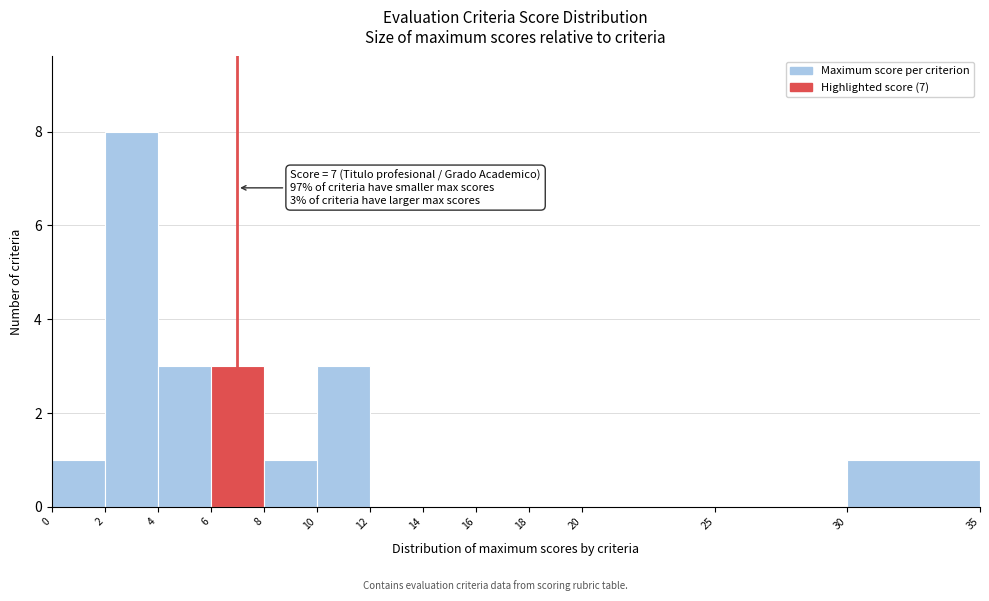

Which range on the x-axis has the tallest bar?

2 to 4